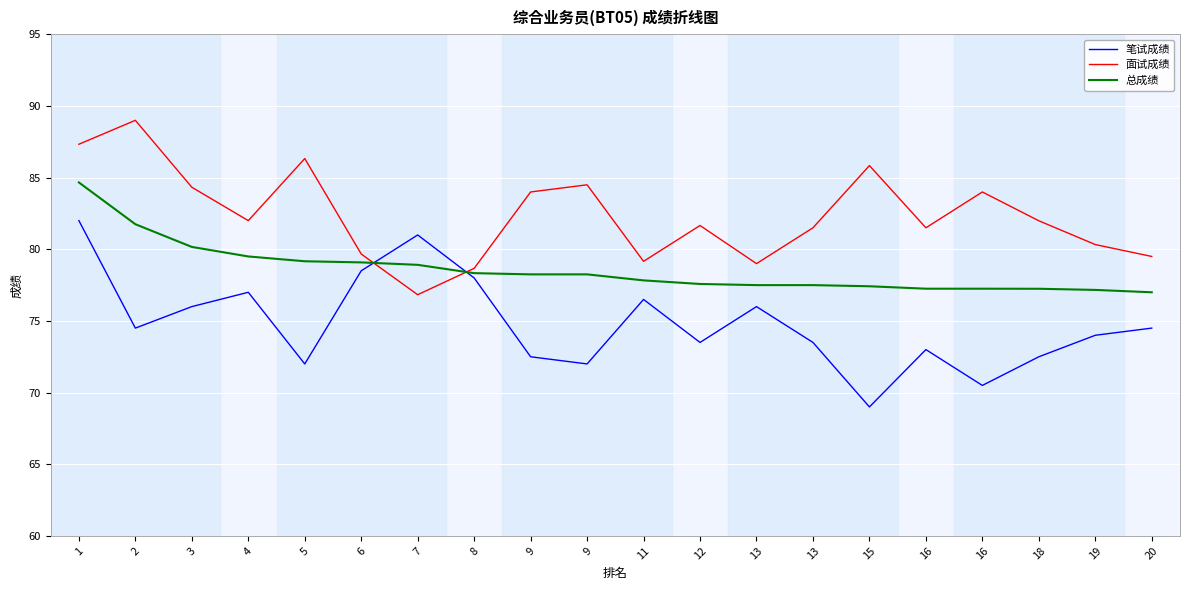

What are all the series names shown in the legend?

笔试成绩, 面试成绩, 总成绩